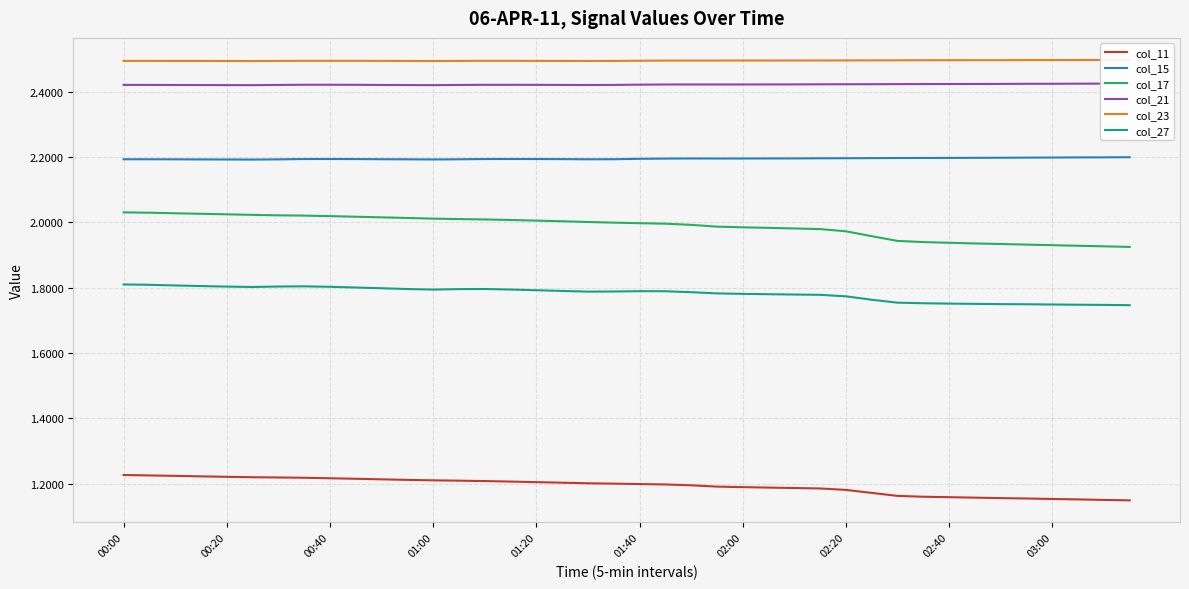

At which category does the chart reach its minimum across all series?

39